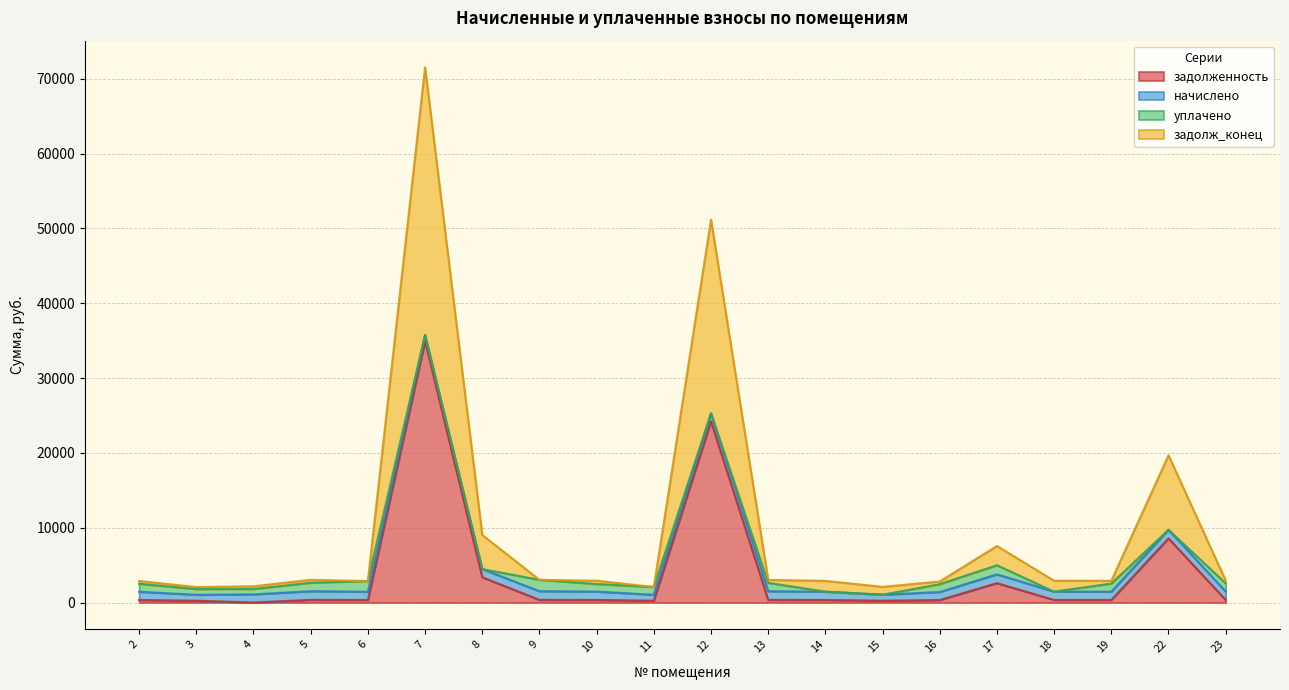

What is the spread (max minus min) of values at 23?

2597.0